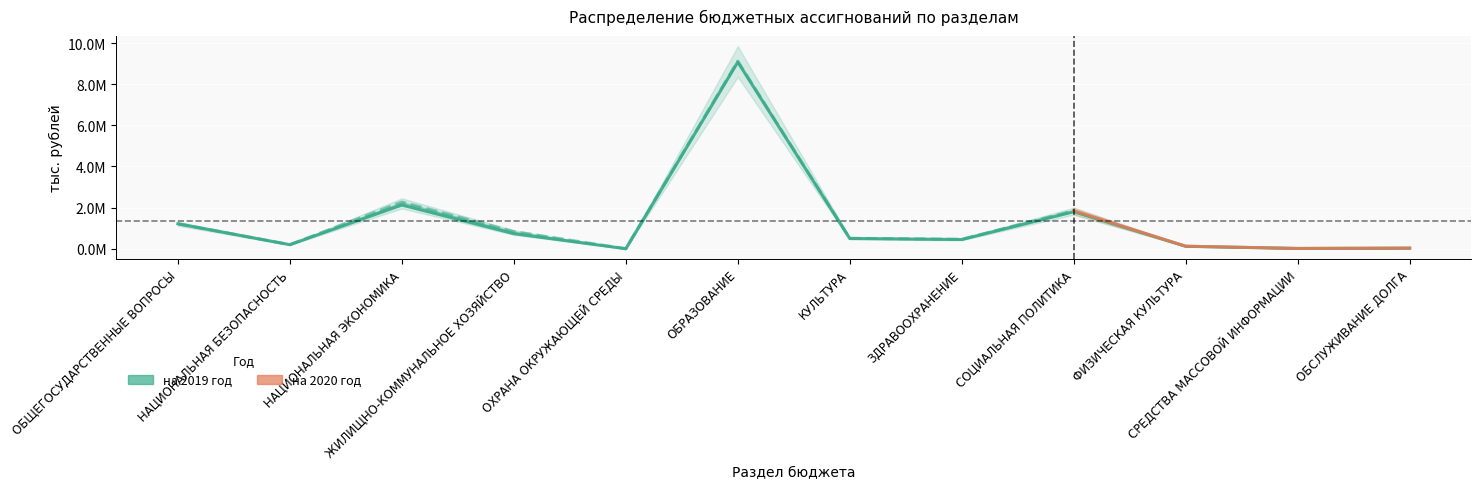

True or false: the data has more than 0 interior local peaks.

True